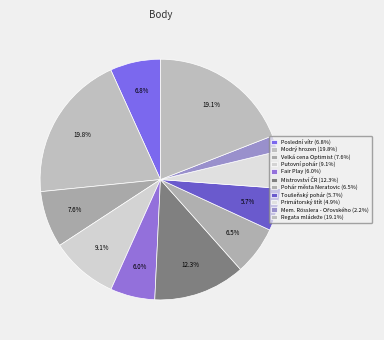

Is there any slice that represents more than half of the pie?

No